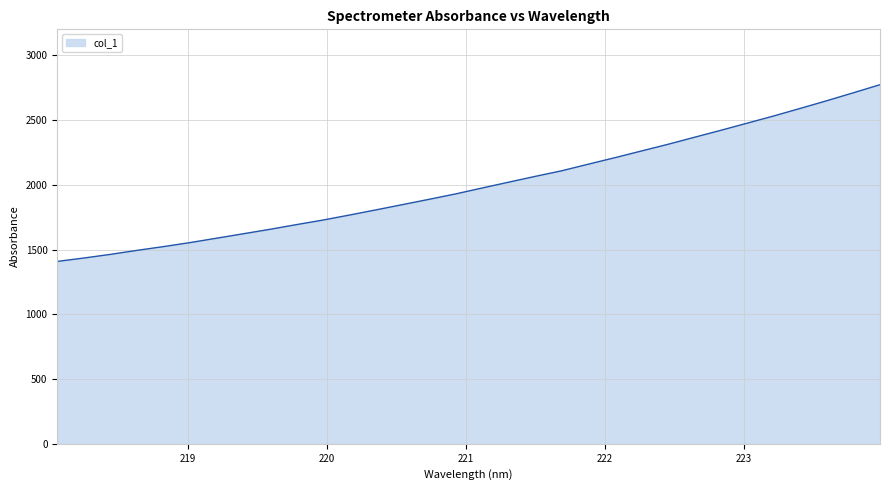

What is the greatest value displayed?

2772.5